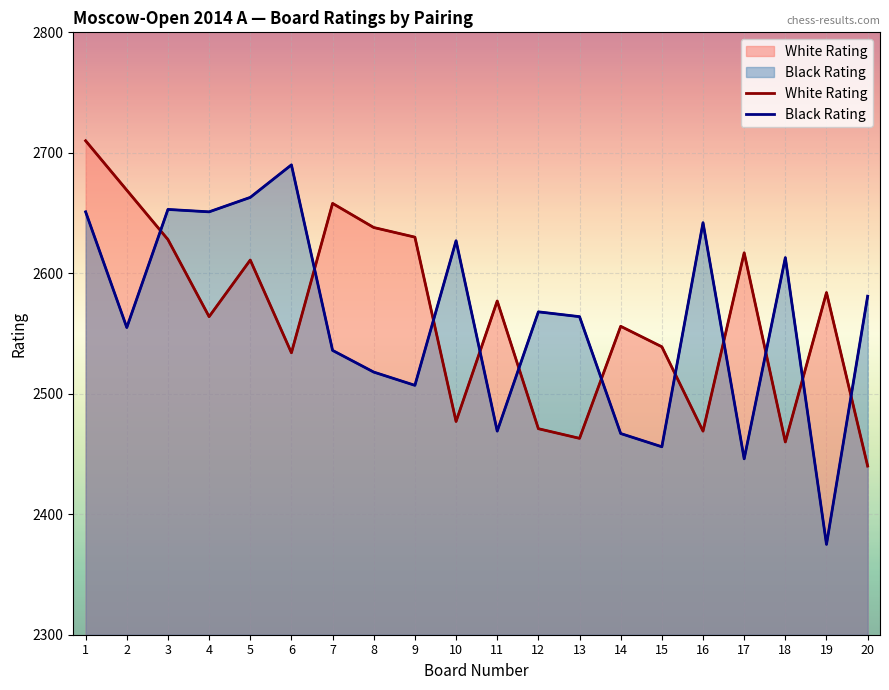

Reading right to left, what are all the values shown in this chart?

White Rating: 20=2440	19=2584	18=2460	17=2617	16=2469	15=2539	14=2556	13=2463	12=2471	11=2577	10=2477	9=2630	8=2638	7=2658	6=2534	5=2611	4=2564	3=2628	2=2669	1=2710
Black Rating: 20=2581	19=2375	18=2613	17=2446	16=2642	15=2456	14=2467	13=2564	12=2568	11=2469	10=2627	9=2507	8=2518	7=2536	6=2690	5=2663	4=2651	3=2653	2=2555	1=2651